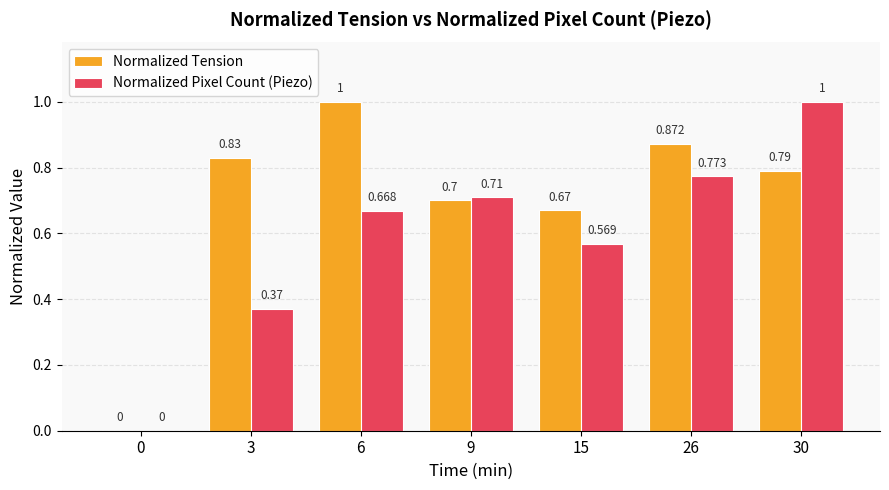

Between 3 and 15, which series saw the biggest shift?

Normalized Pixel Count (Piezo)